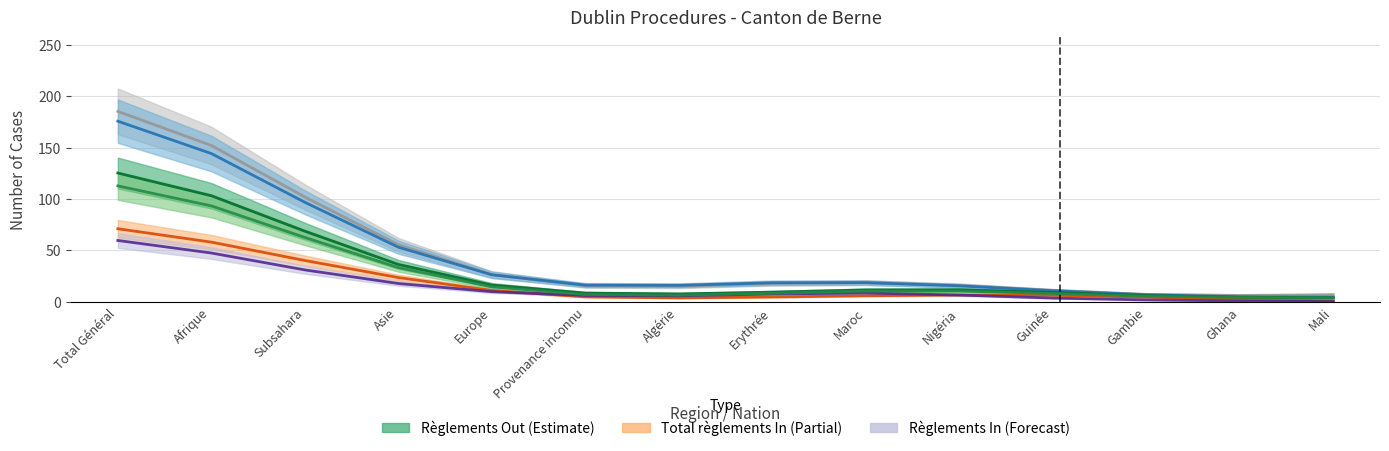

At Guinée, list the series in order from smallest to largest.

Total règlements, Total règlements In, Règlements Out, Consentements, Procédures Out